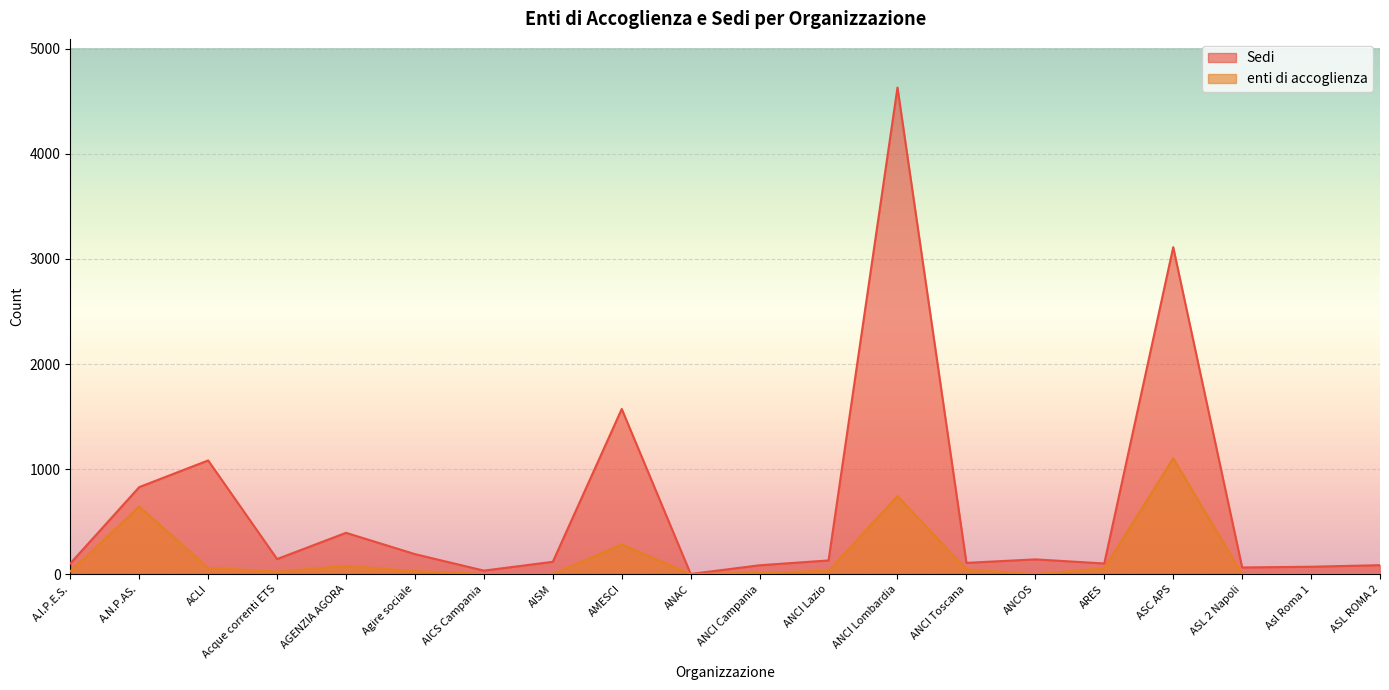

True or false: Sedi has more than 1 interior local peaks.

True